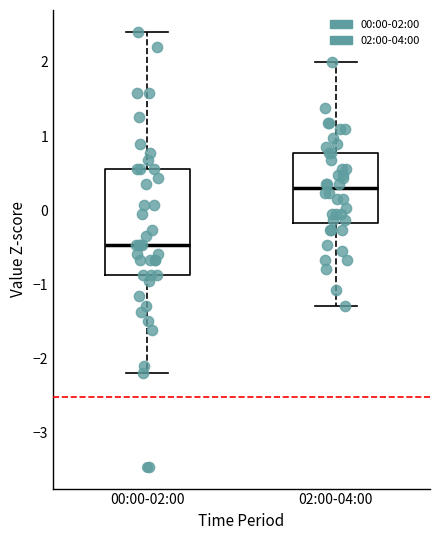

Reading left to right, transcribe this box plot: for each box, give where its median line is, the range the box spans, and where its two whiskers end, as read against the y-axis. The values are not printed on the chart, so give them approximately, as read against the axis.

00:00-02:00: median -0.5, box -0.9 to 0.6, whiskers -2.2 to 2.4
02:00-04:00: median 0.3, box -0.2 to 0.8, whiskers -1.3 to 2.0